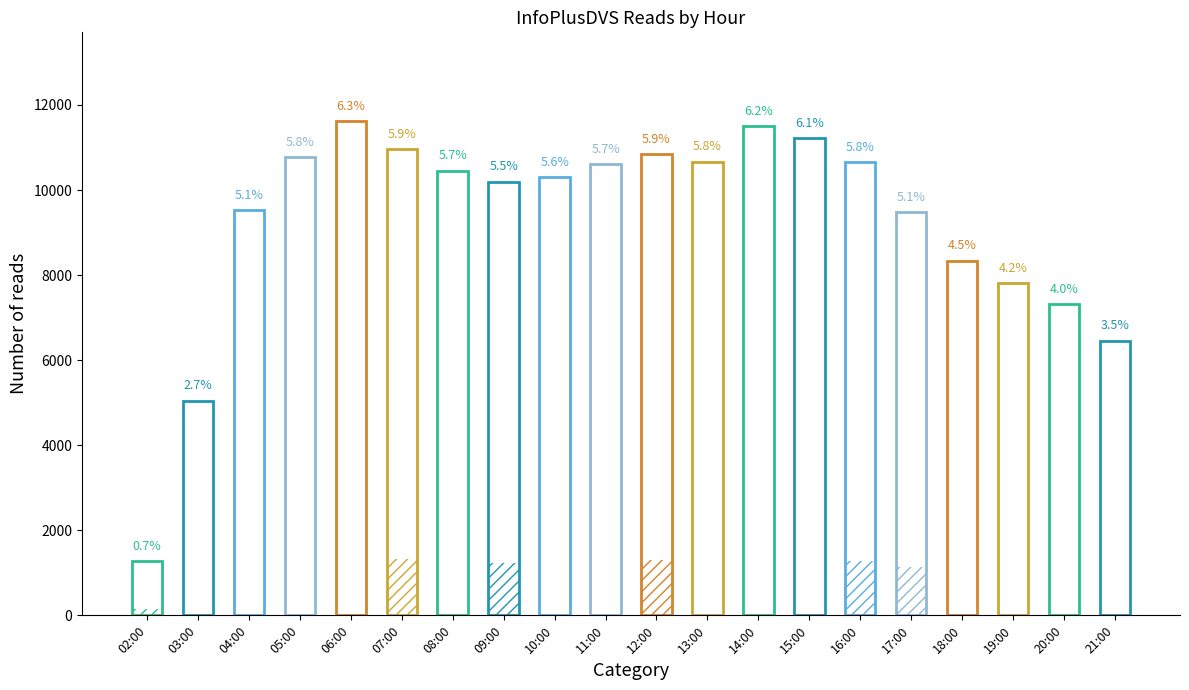

List the labels in order of value, largest first.

06:00, 14:00, 15:00, 07:00, 12:00, 05:00, 13:00, 16:00, 11:00, 08:00, 10:00, 09:00, 04:00, 17:00, 18:00, 19:00, 20:00, 21:00, 03:00, 02:00